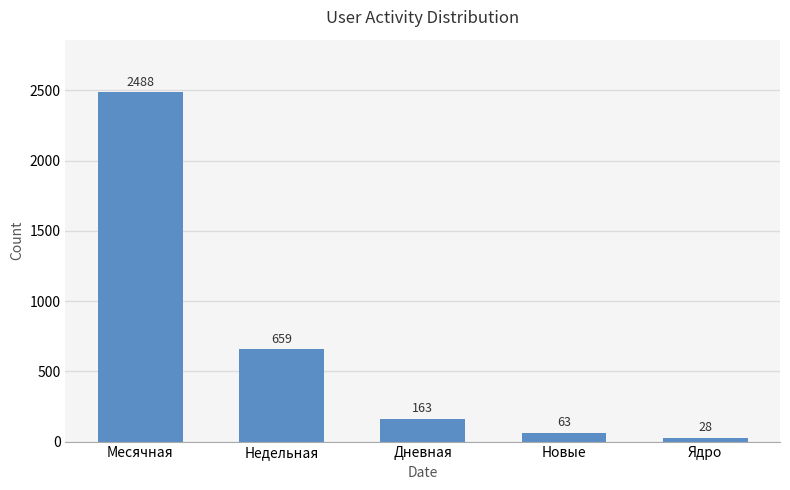

What is the maximum value shown in the chart?

2488